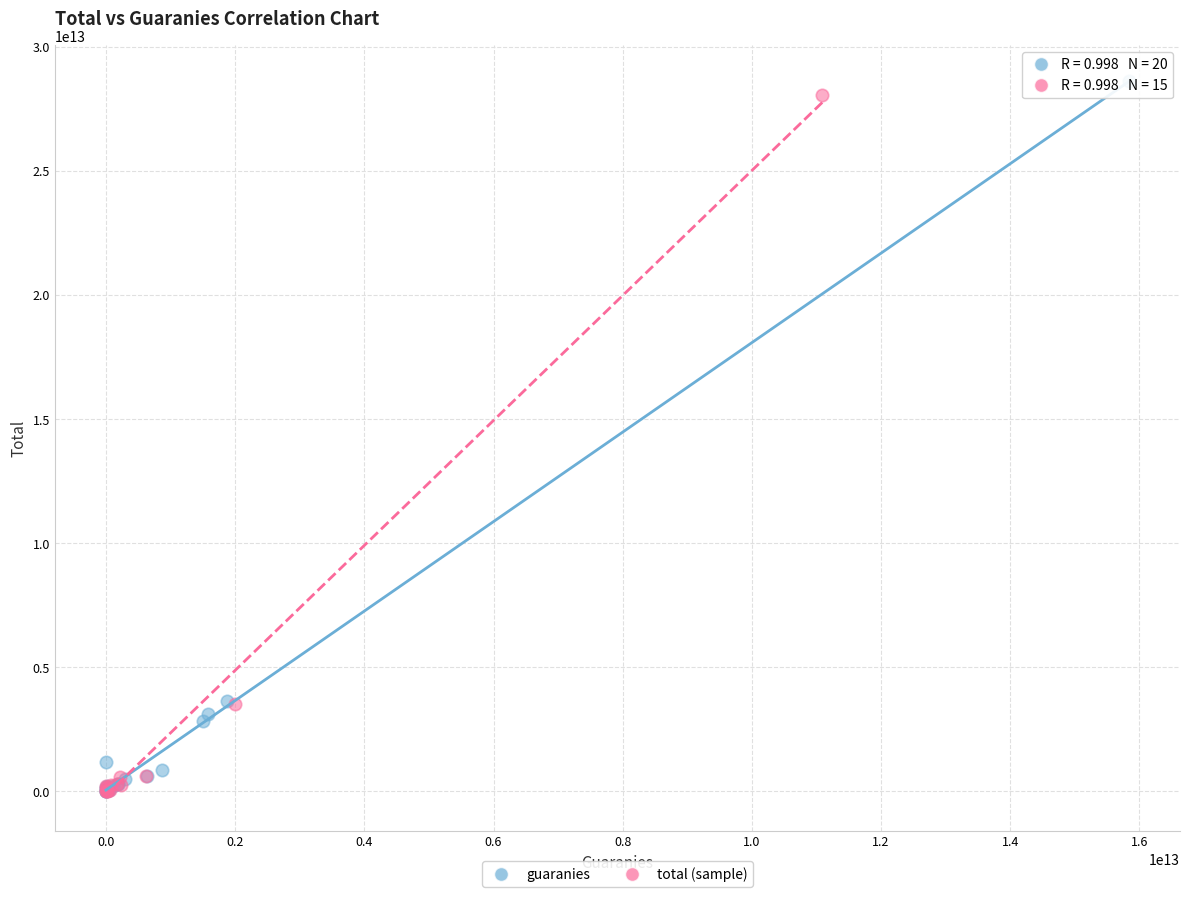

Which series has the largest Y range (max minus min)?

guaranies